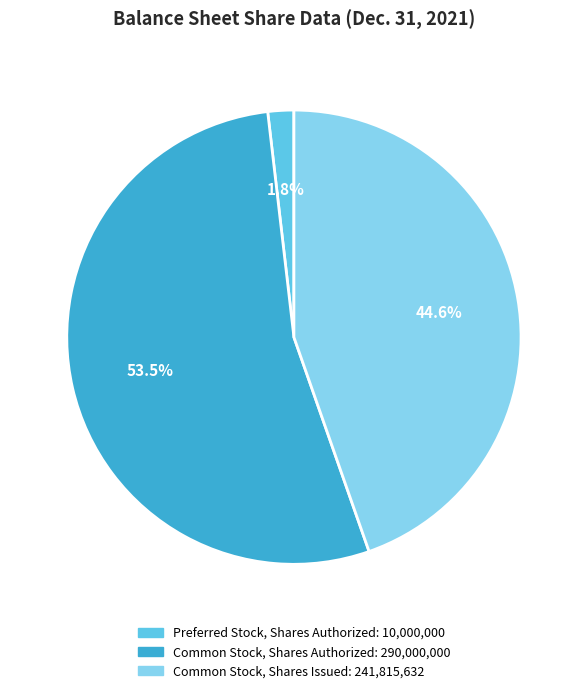

Is Common Stock, Shares Issued the majority of the pie?

No